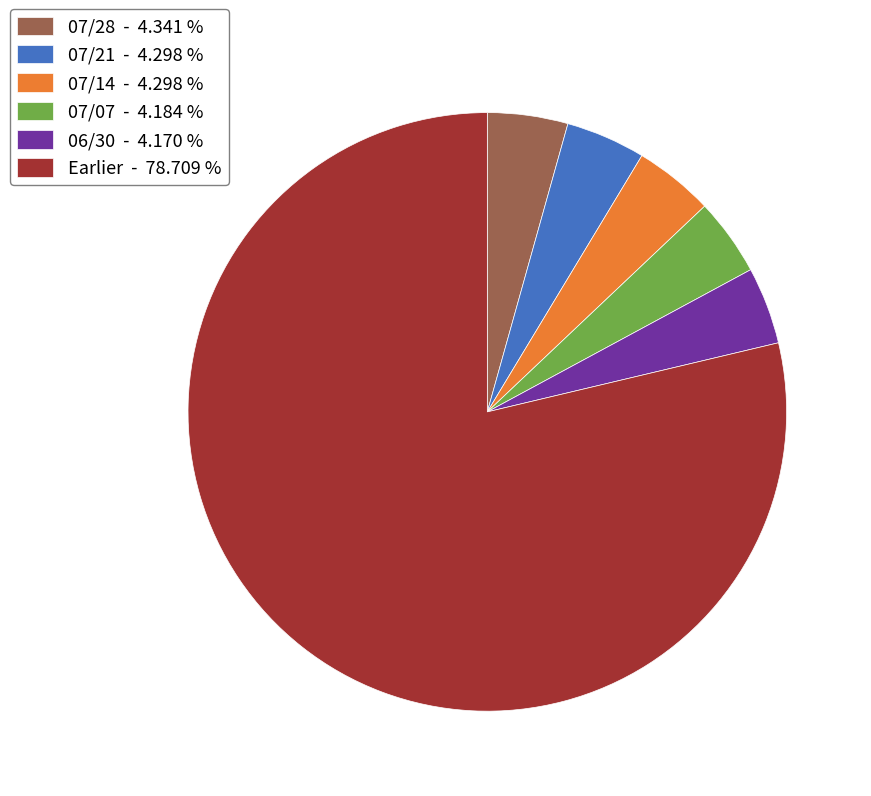

Count the number of slices in the pie.

6